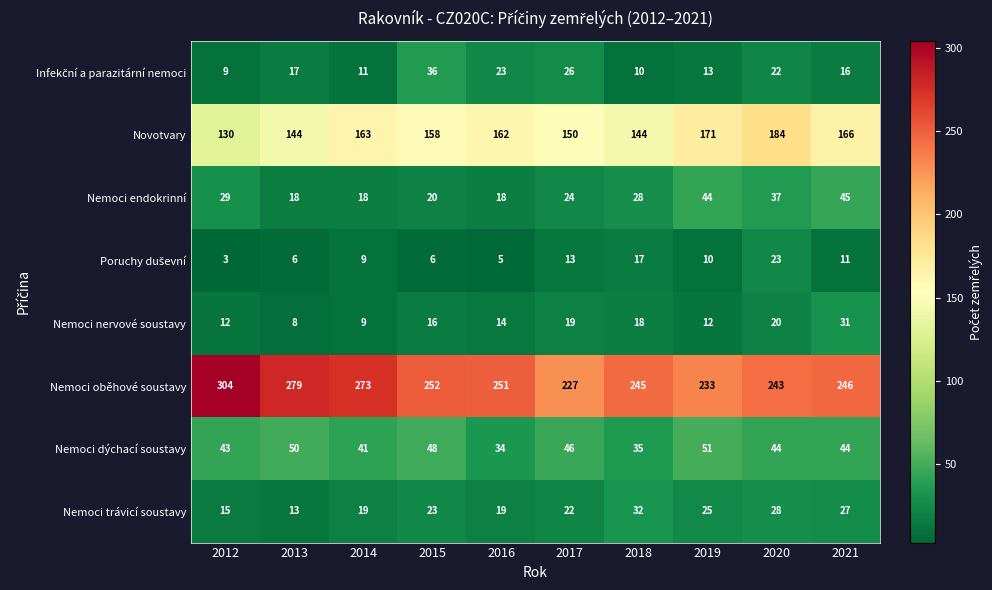

What is the total value across all series at 2016?

526